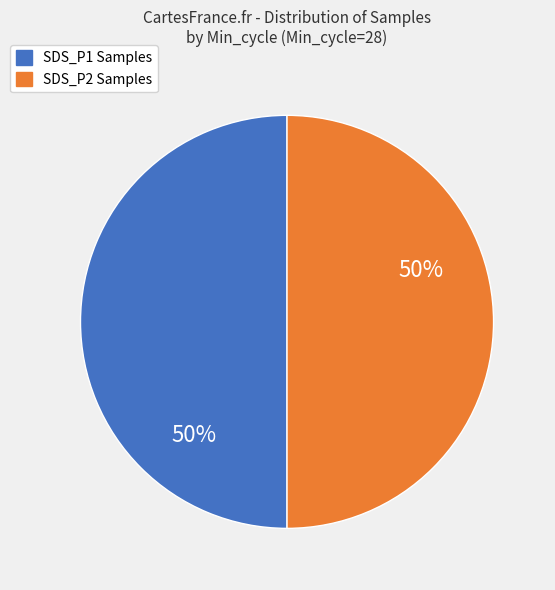

To the nearest percent, what is the average slice percentage?

50%